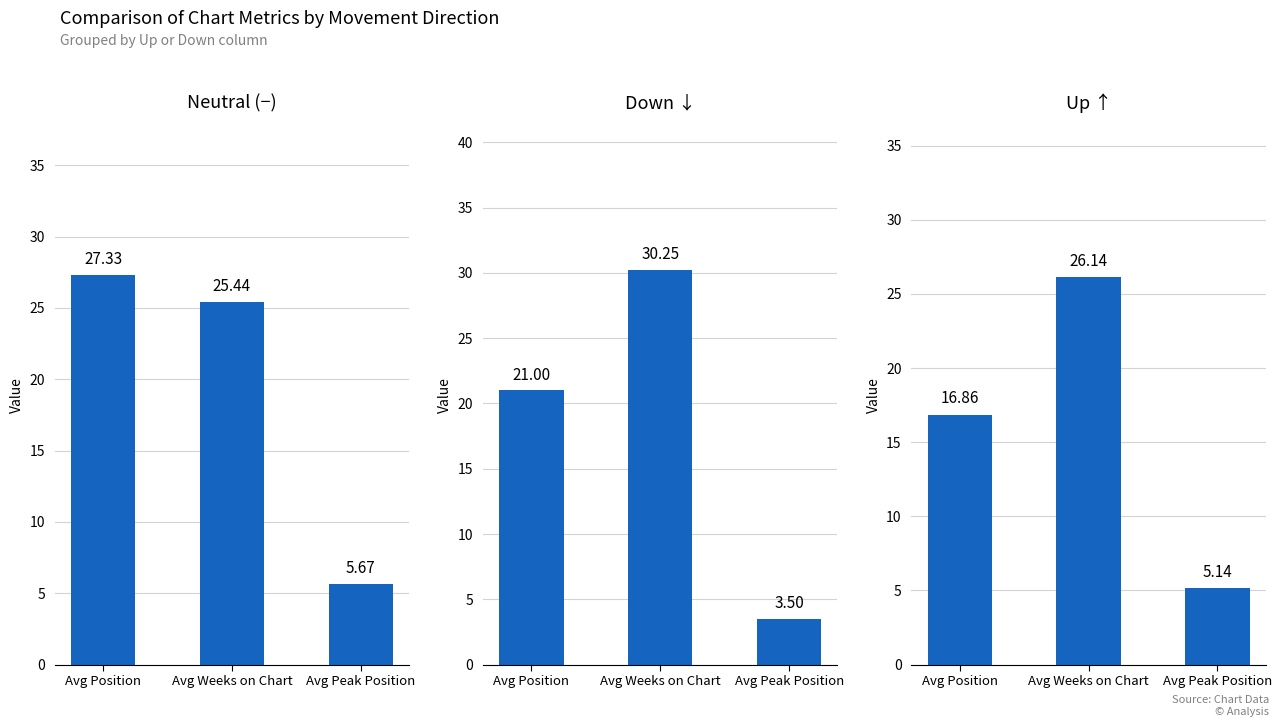

List the series in order of their peak value, lowest first.

Up ↑, Neutral (−), Down ↓